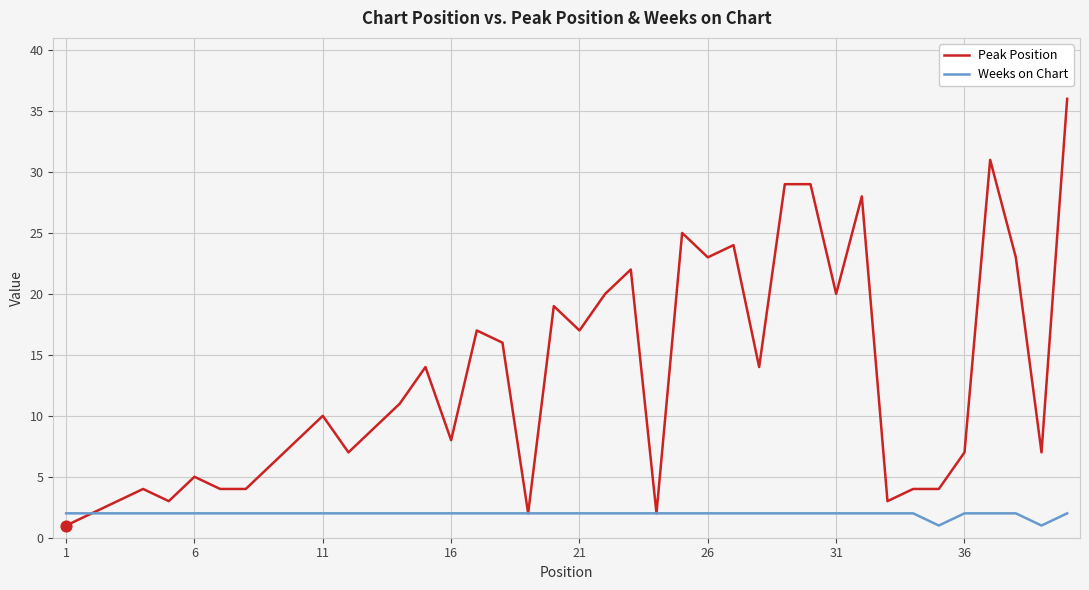

List the series in order of their overall mean, highest first.

Peak Position, Weeks on Chart